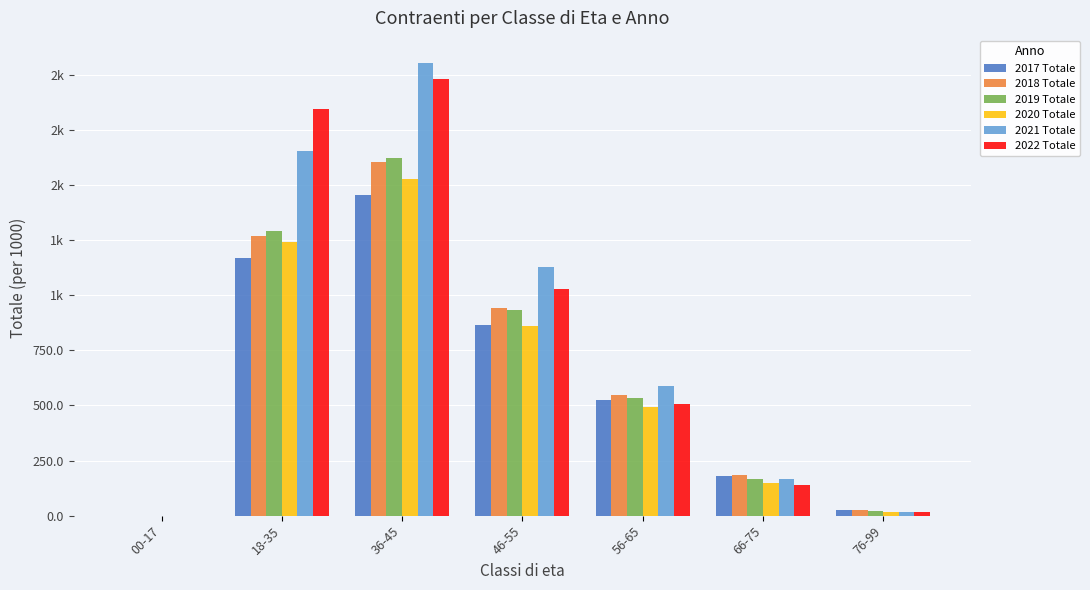

What are all the series names shown in the legend?

2017 Totale, 2018 Totale, 2019 Totale, 2020 Totale, 2021 Totale, 2022 Totale